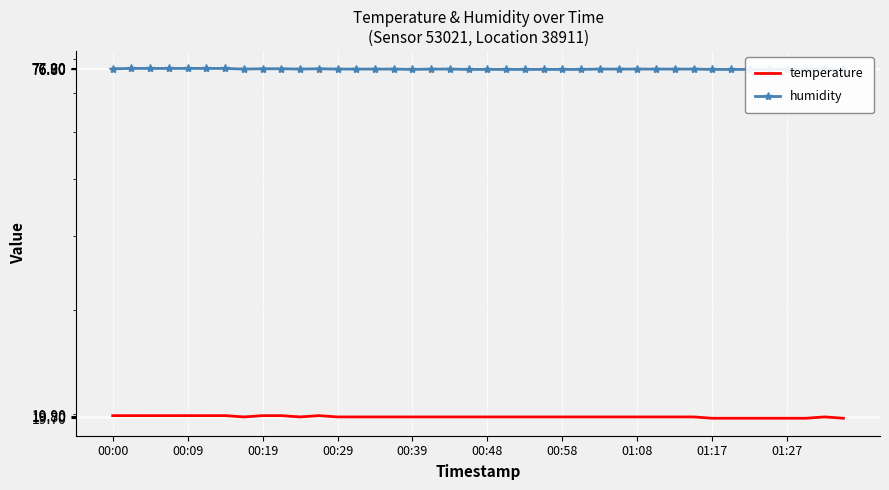

What is the difference between the maximum and minimum values in the humidity series?

0.3